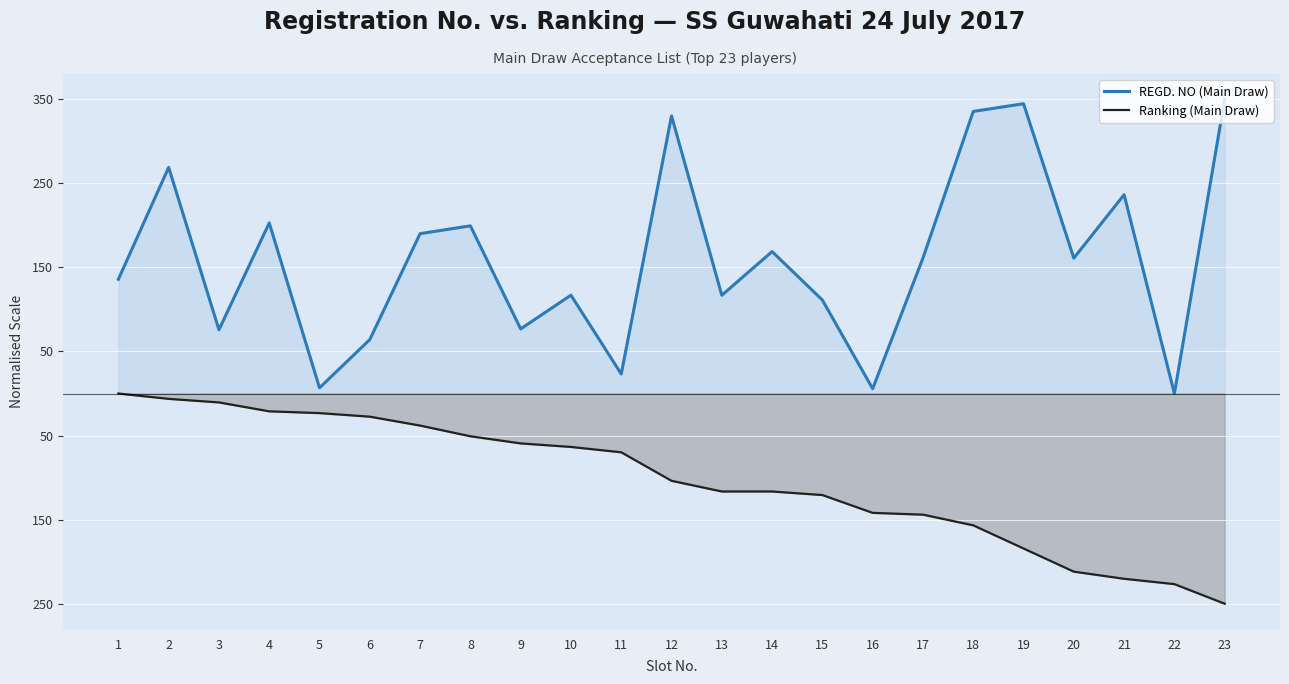

How many data points in Ranking (Main Draw) are less than -103?

12